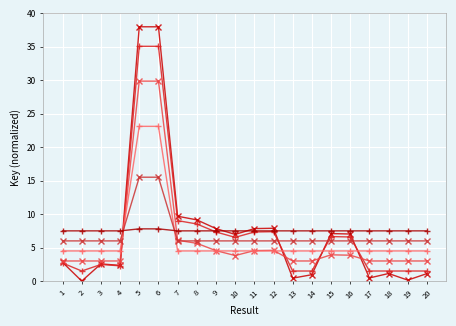

What is the greatest value displayed?

38.0